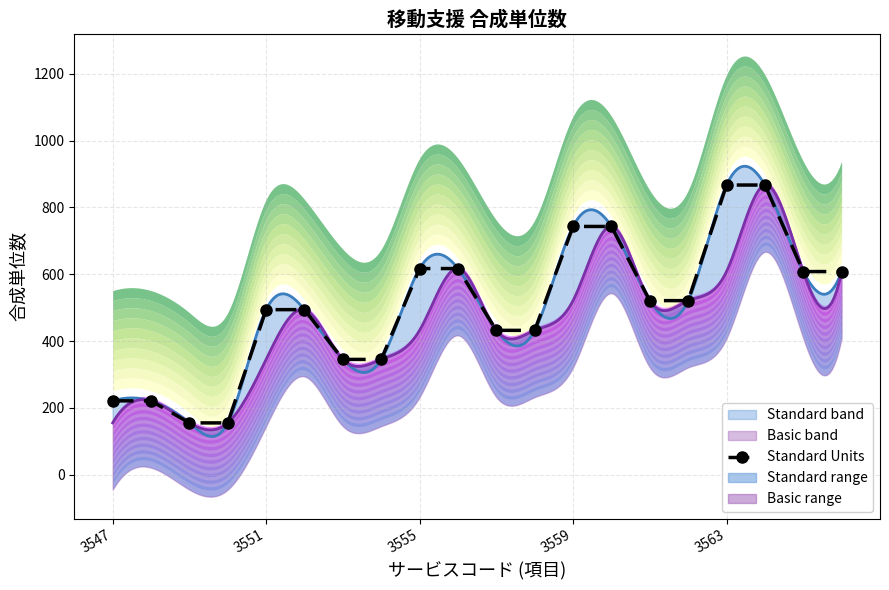

Reading right to left, transcribe all the data shown in this chart.

608	608	867	867	521	521	743	743	432	432	617	617	345	345	494	494	155	155	221	221